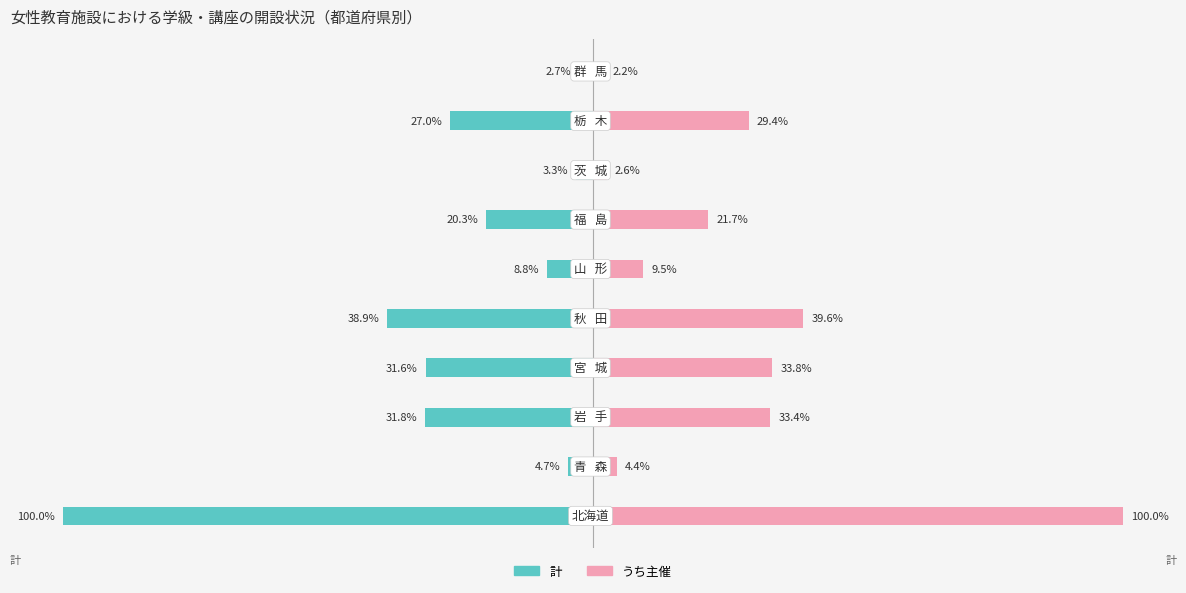

Are the bars horizontal?

Yes